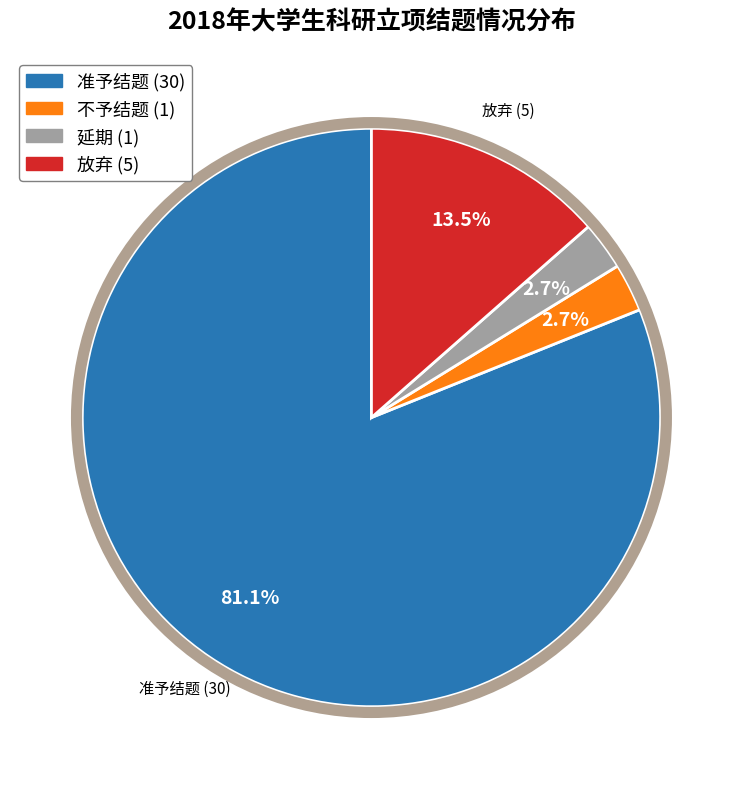

What percentage is the 不予结题 slice, to the nearest percent?

3%